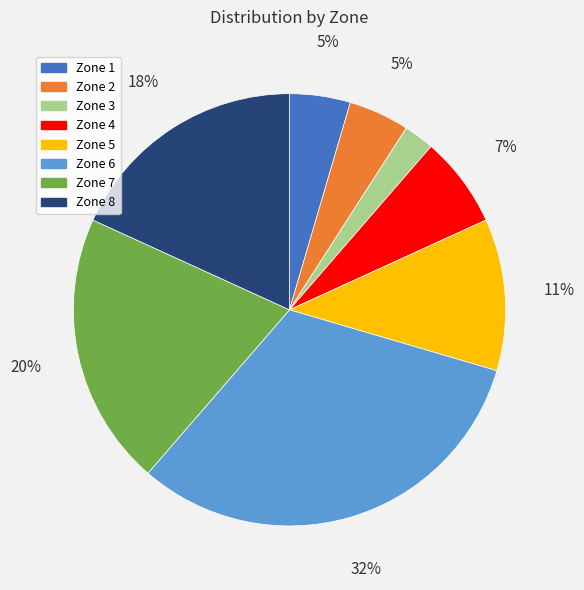

Does Zone 7 account for over 50% of the chart?

No